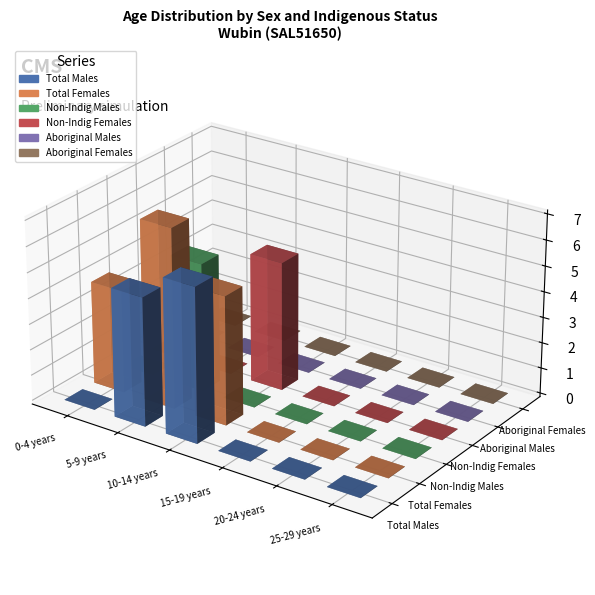

At how many categories does at least one series exceed 4?

2